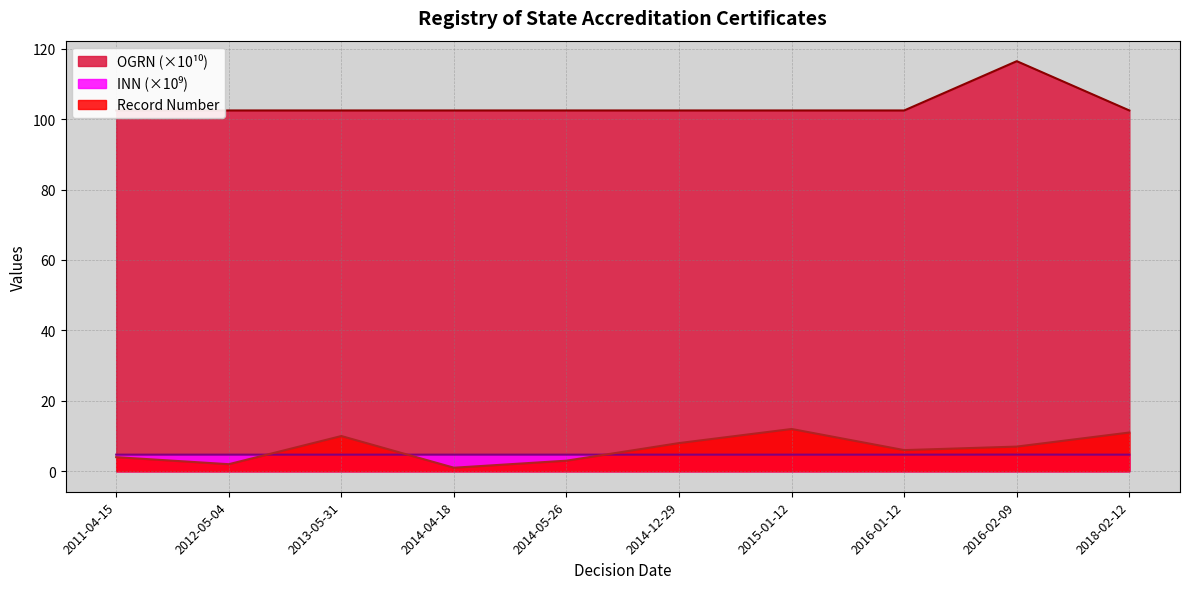

What is the average value of the OGRN (scaled) series?

103.9